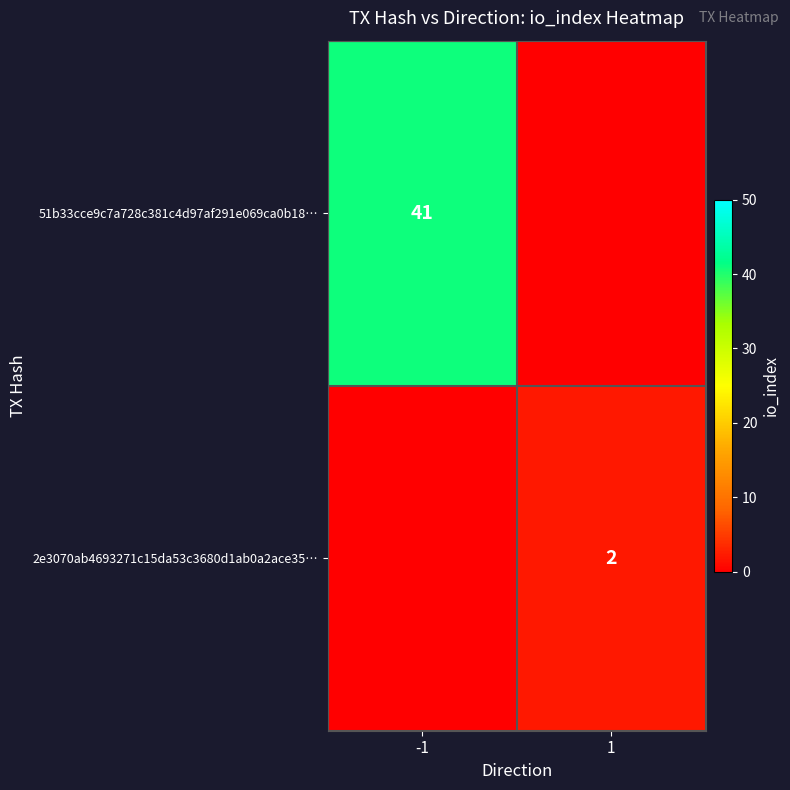

The value of 51b33cce9c7a728c381c4d97af291e069ca0b18… at -1 is 21. True or false?

False